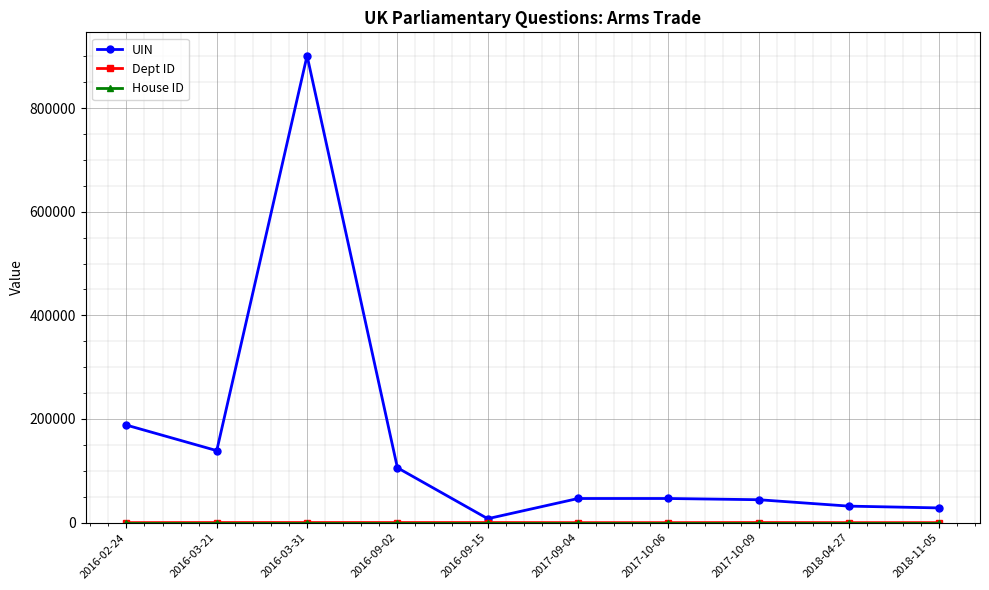

Between 2016-09-02 and 2018-11-05, which series saw the biggest shift?

UIN